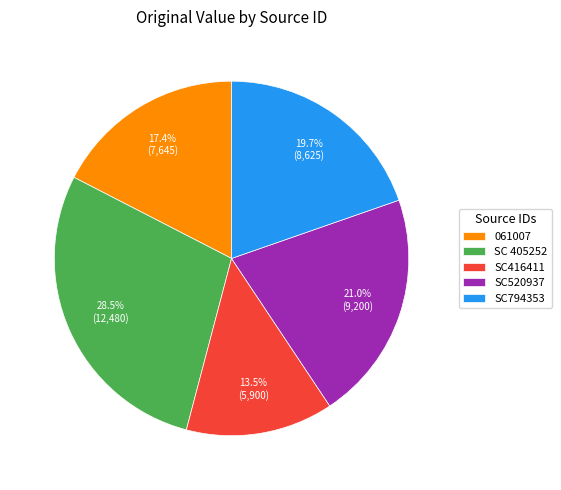

Does 061007 account for over 50% of the chart?

No